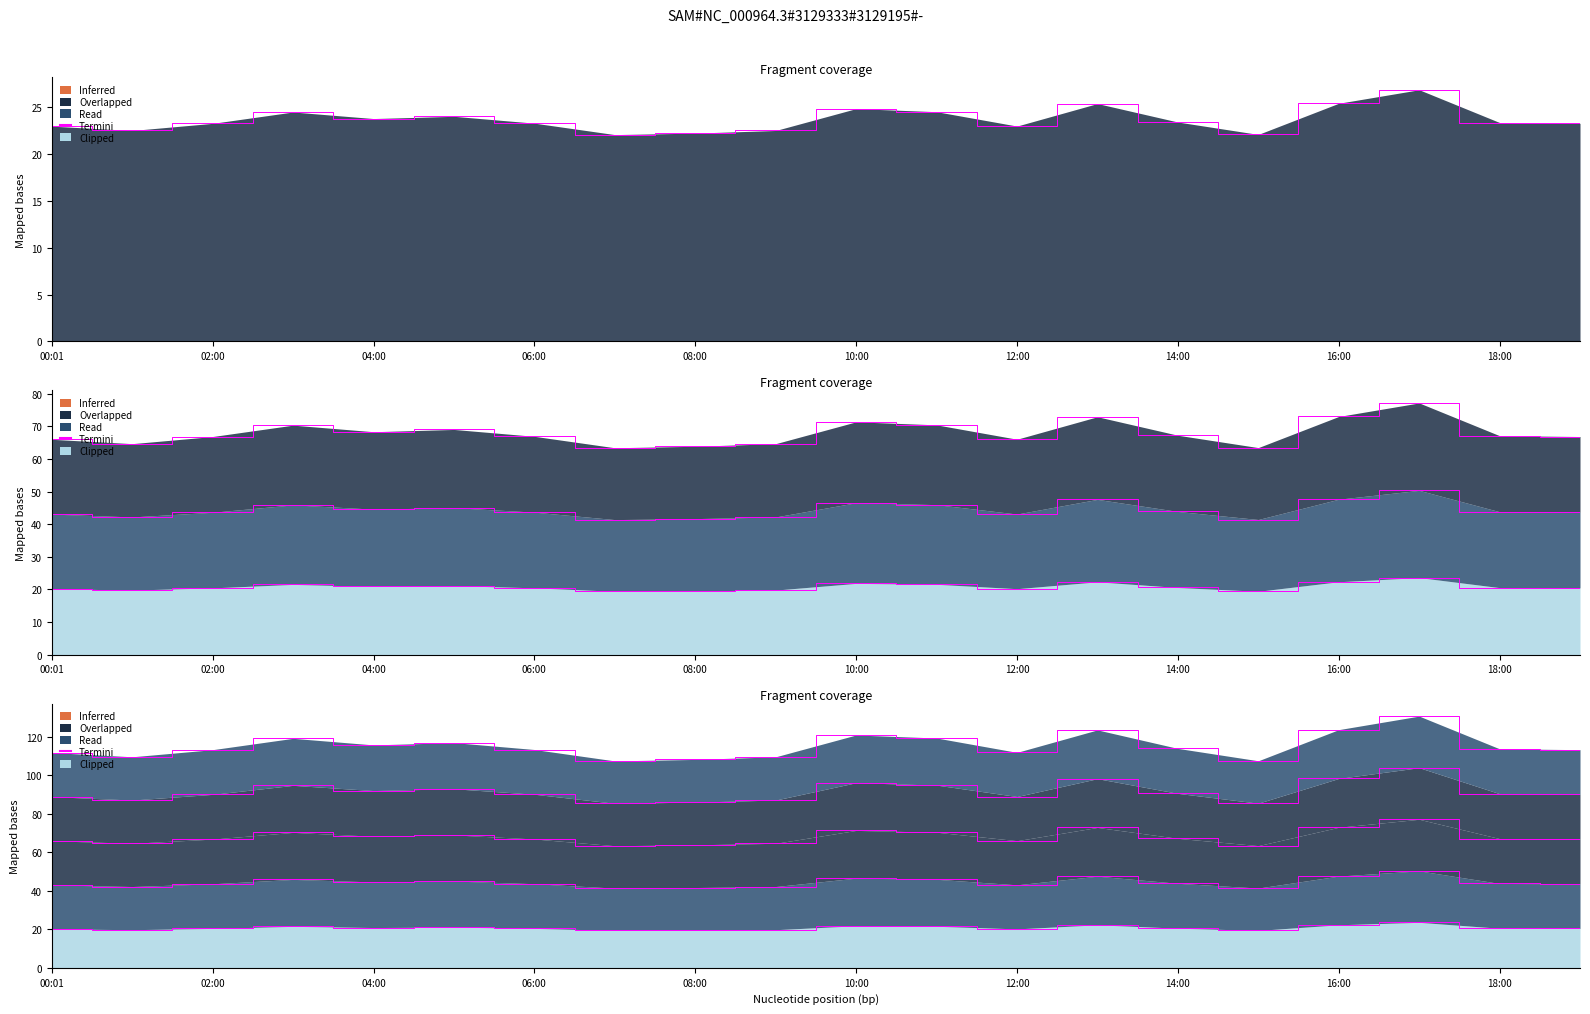

Is it true that N10 equals 115.9 at 04:00?

True